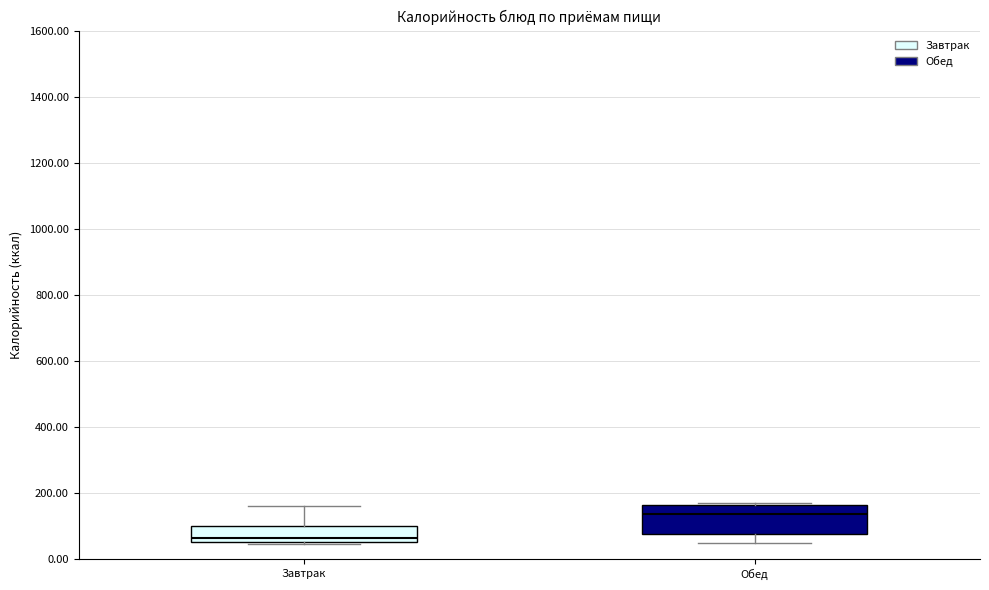

Reading left to right, transcribe this box plot: for each box, give where its median line is, the range the box spans, and where its two whiskers end, as read against the y-axis. The values are not printed on the chart, so give them approximately, as read against the axis.

Завтрак: median 60 (just above the box's lower edge), box 60 to 100, whiskers 40 to 160
Обед: median 140, box 80 to 160, whiskers 40 to 180